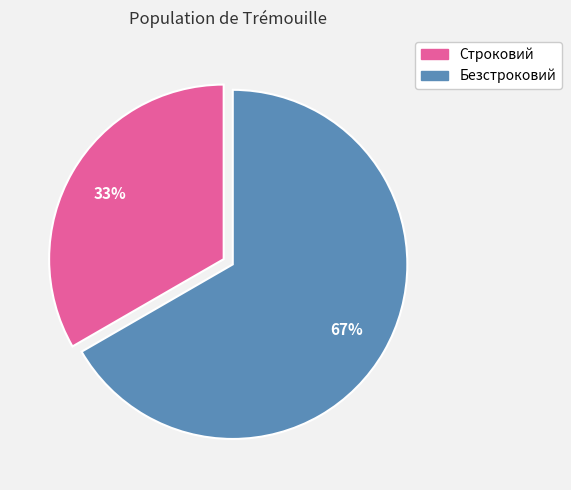

To the nearest percent, what is the average slice percentage?

50%